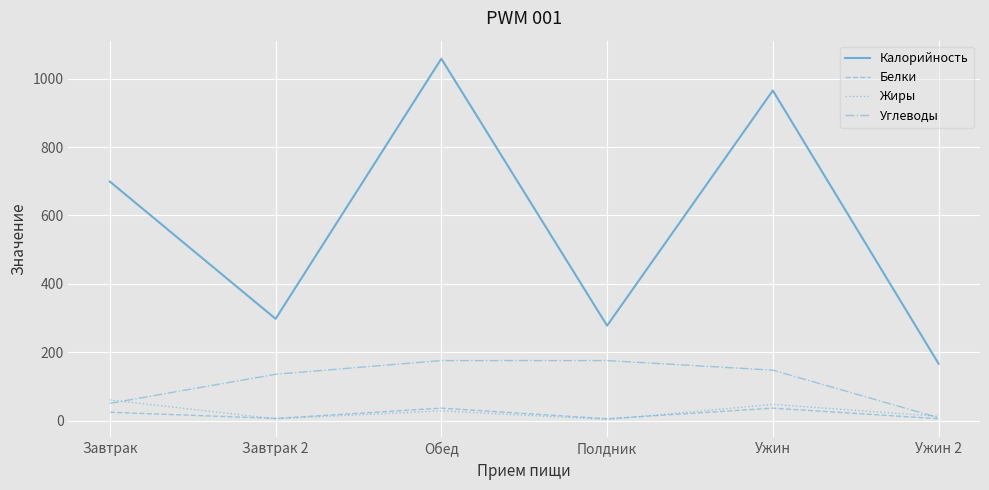

What is the minimum value shown in the chart?

4